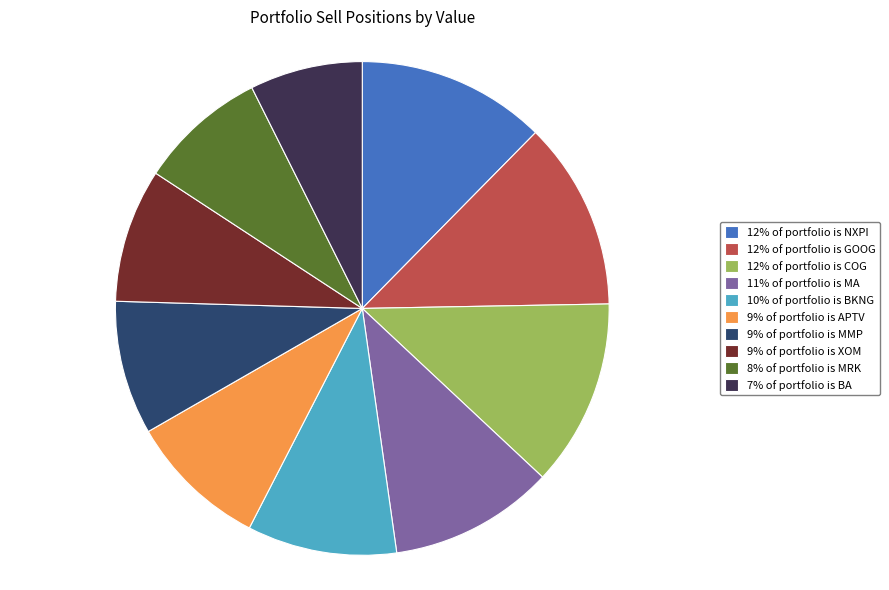

Is it true that 9% of portfolio is XOM is 1% of the pie?

False